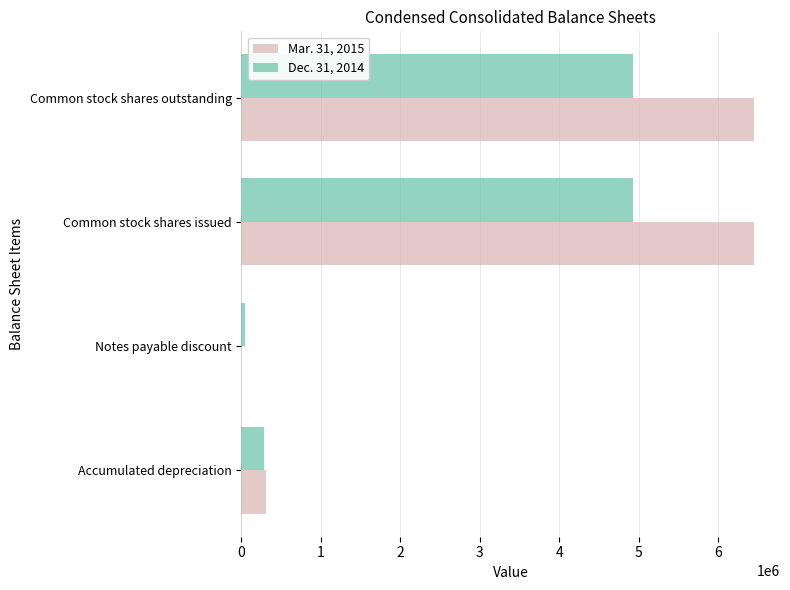

Which series has the largest total across all categories?

Mar. 31, 2015